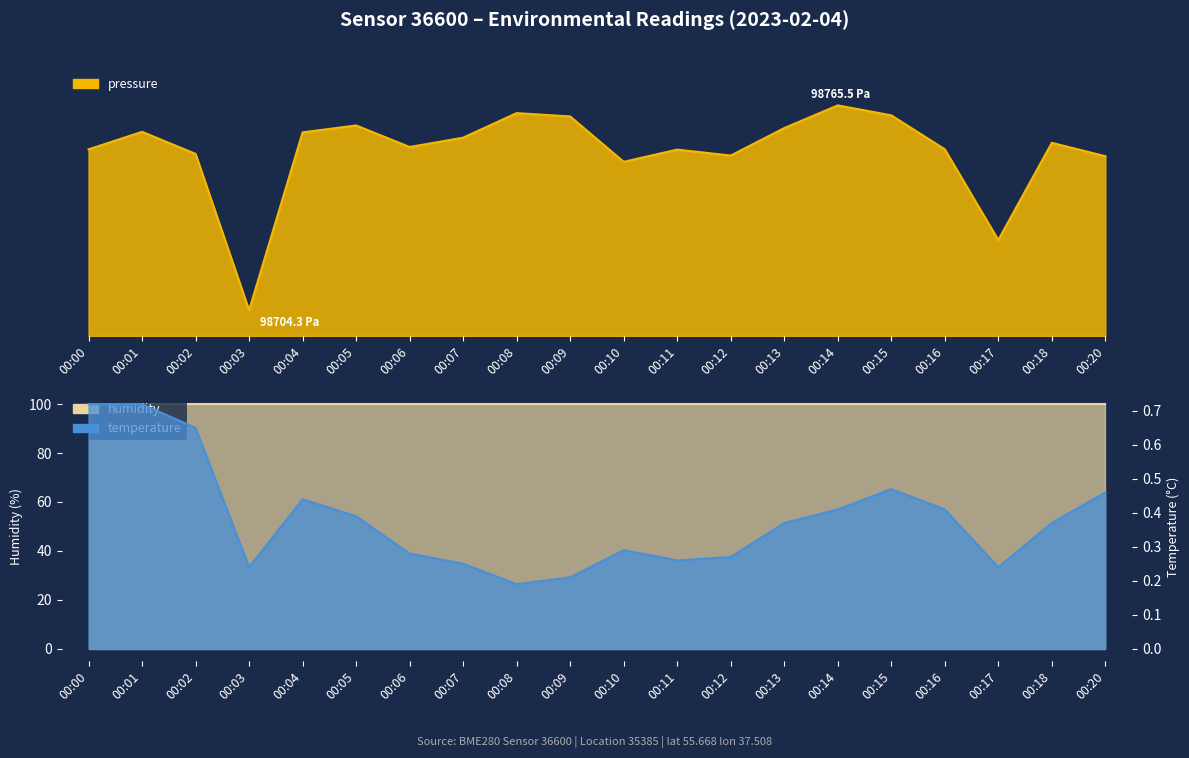

True or false: temperature has a value of 0.4 at 00:13.

True